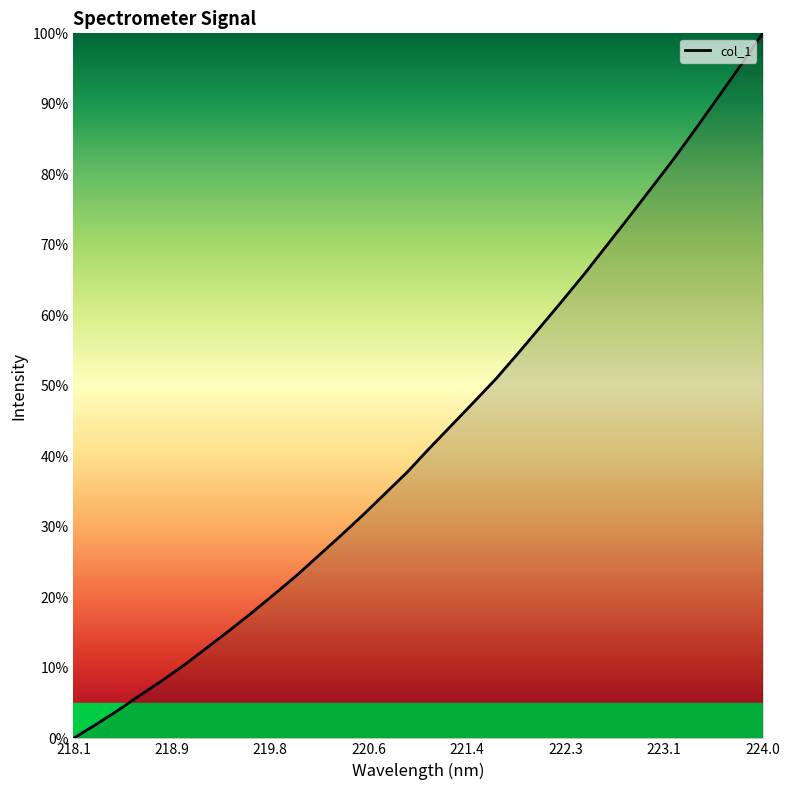

What is the greatest value displayed?

100.0